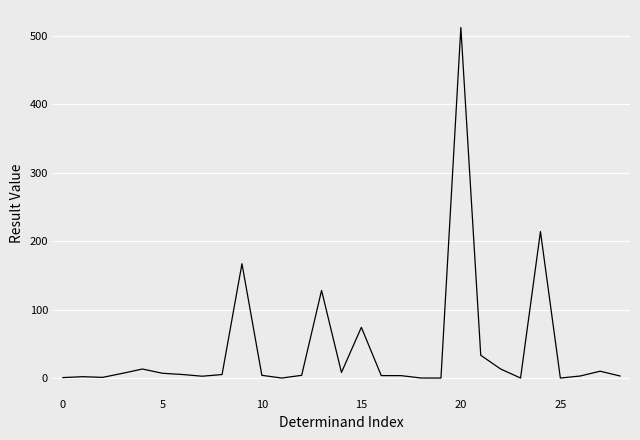

What is the difference between the maximum and minimum values?

512.0